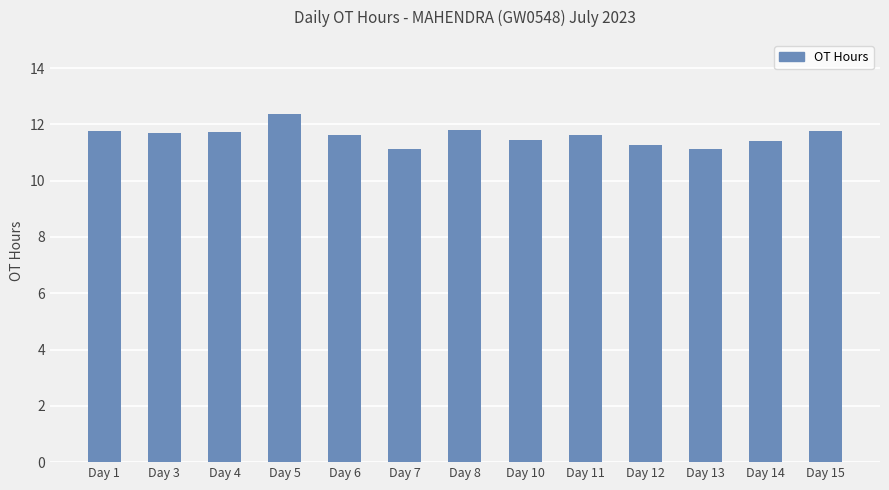

What is the greatest value displayed?

12.4